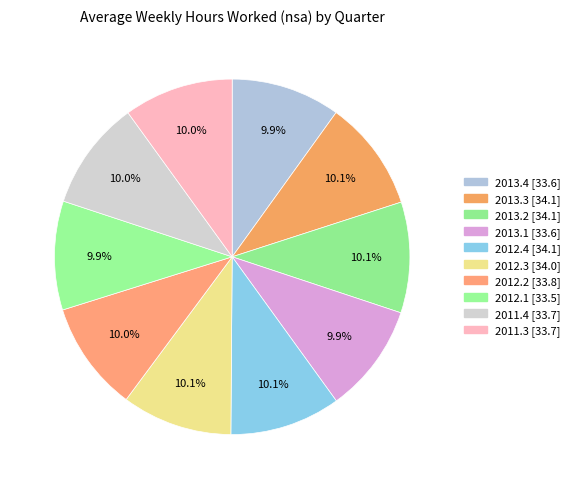

Combined, what portion of the pie is 2012.1 and 2011.3?

19.9%